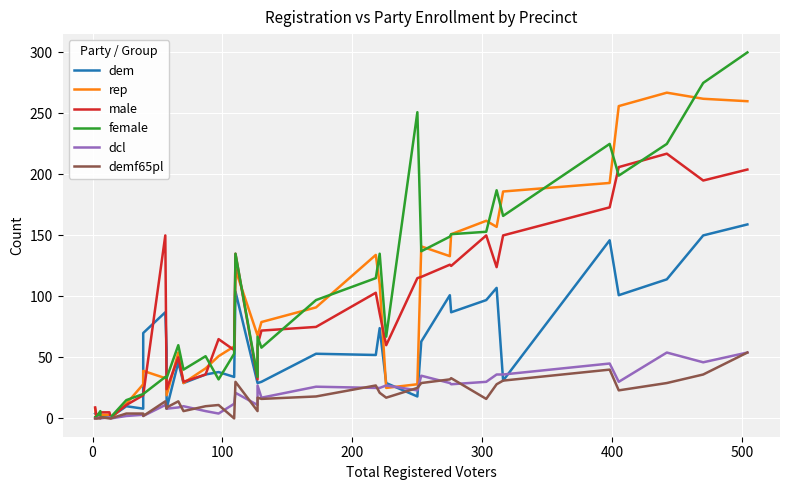

What is the sum of all male values?

3161